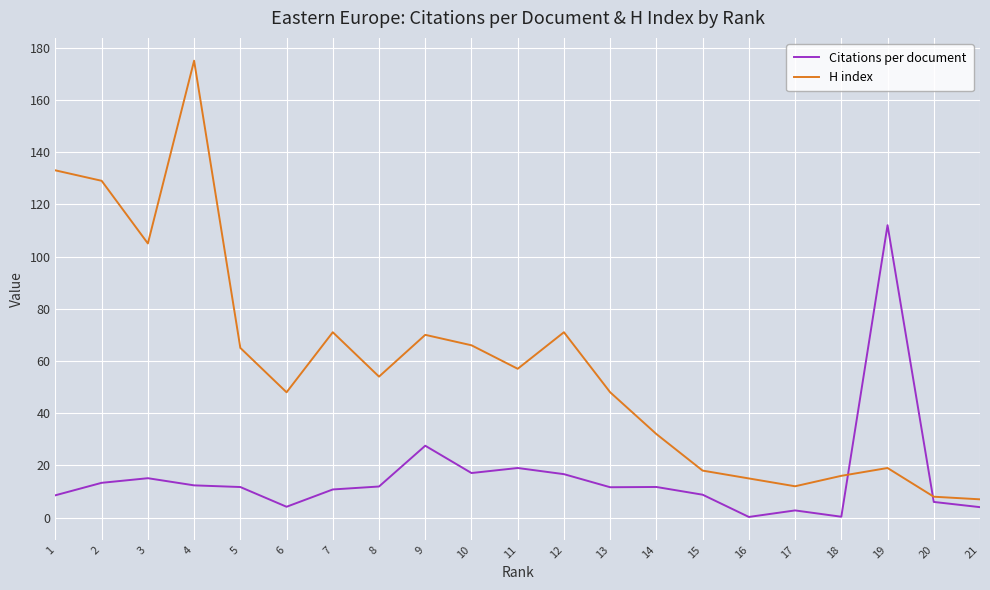

At which category is the sum across all series the highest?

4